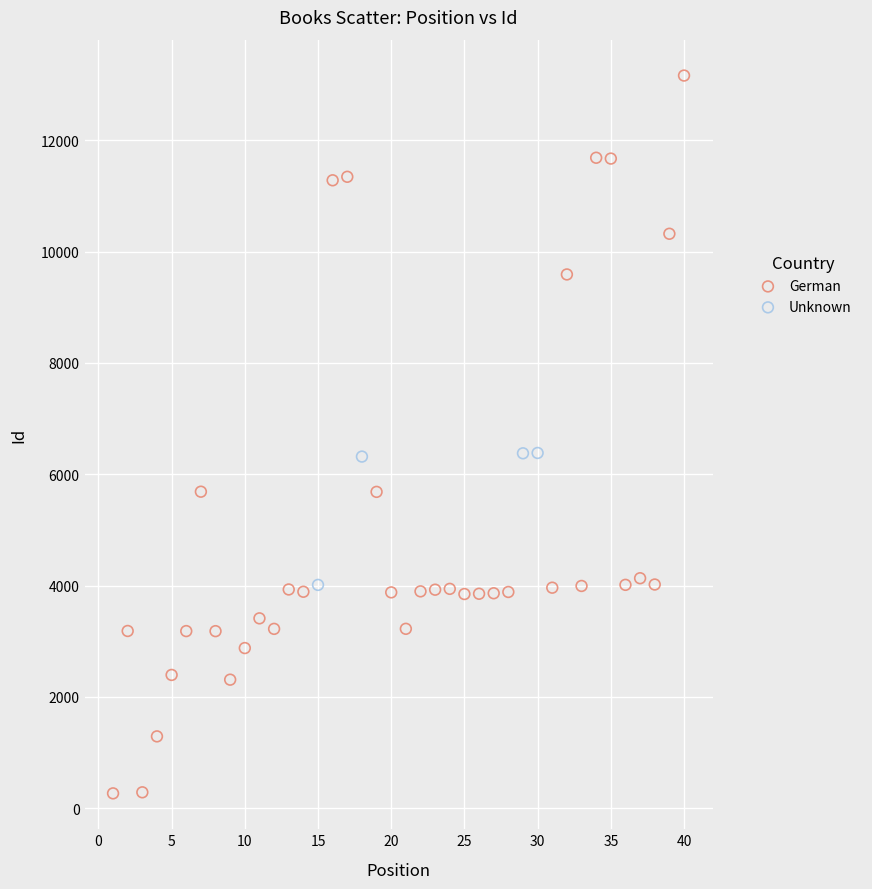

Which series reaches the maximum Y coordinate?

German